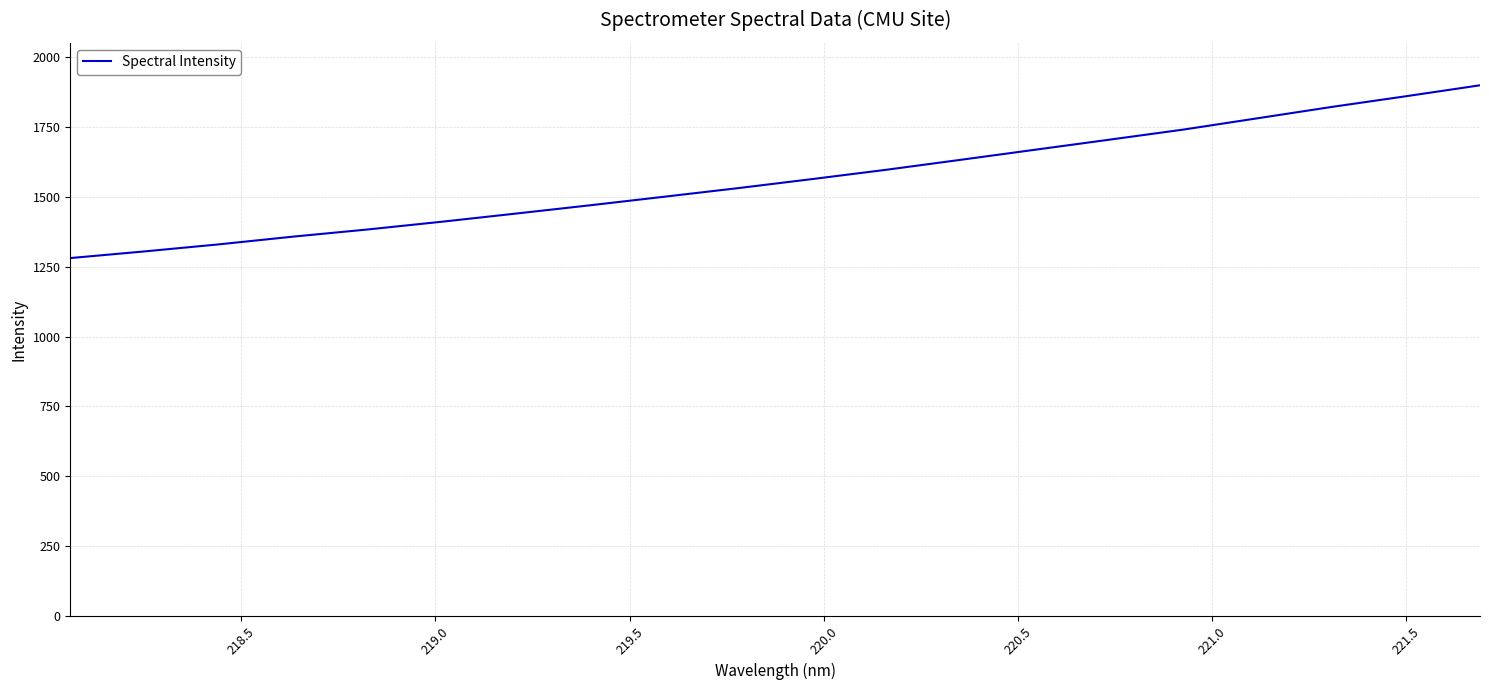

What is the maximum value shown in the chart?

1898.8